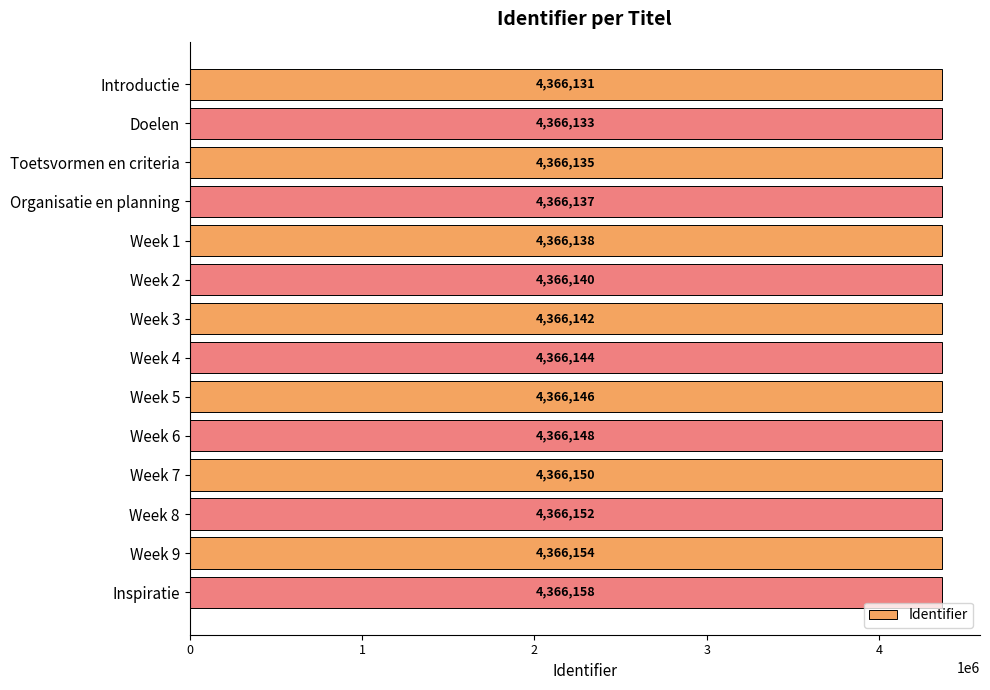

Rank the categories by value from lowest to highest.

Introductie, Doelen, Toetsvormen en criteria, Organisatie en planning, Week 1, Week 2, Week 3, Week 4, Week 5, Week 6, Week 7, Week 8, Week 9, Inspiratie